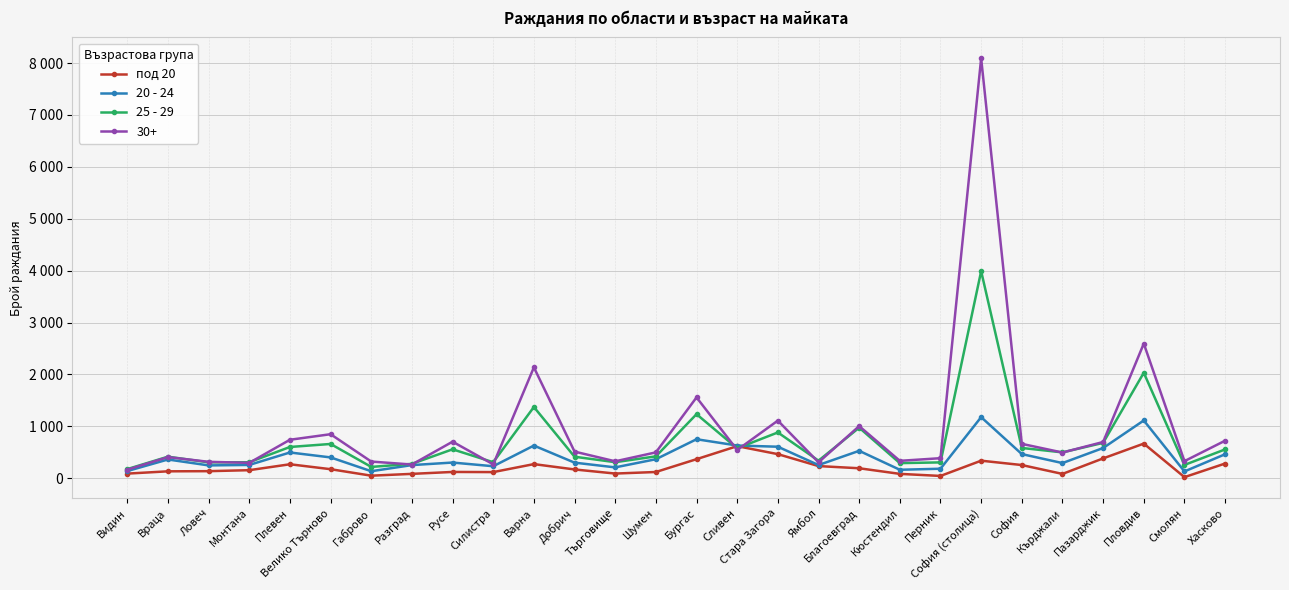

True or false: под 20 has more than 0 points higher than both neighbors.

True